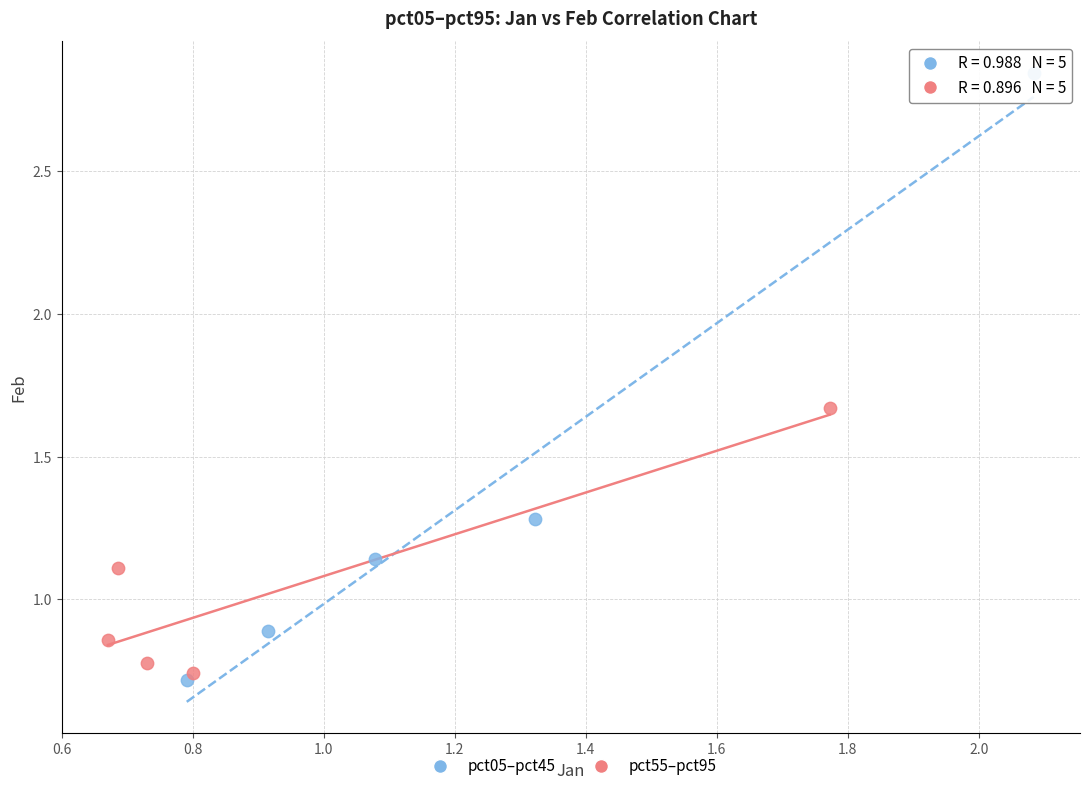

Which series reaches the minimum Y coordinate?

pct05–pct45